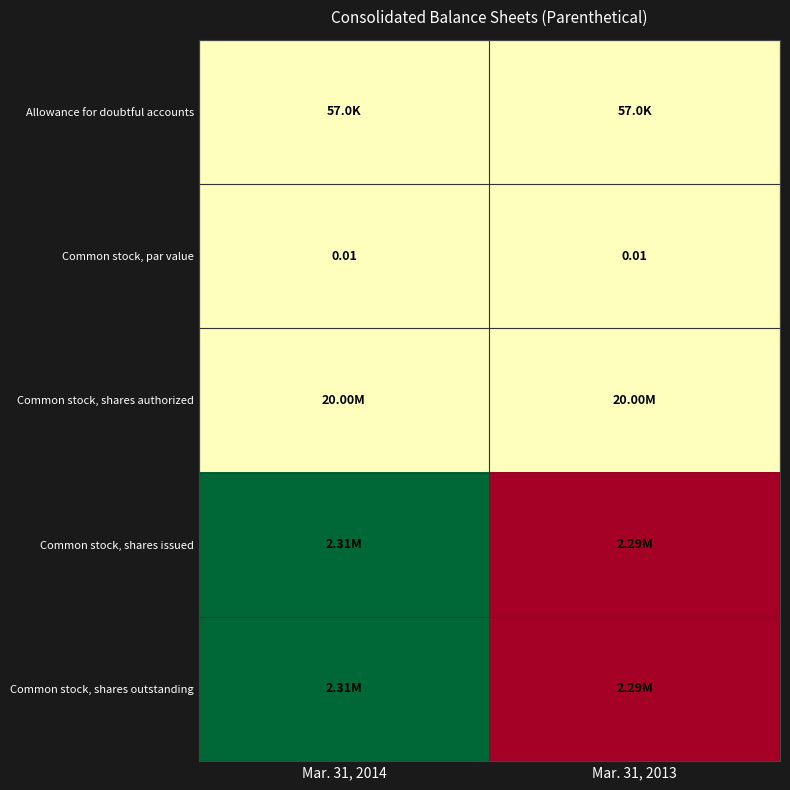

At which category is the sum across all series the highest?

Mar. 31, 2014